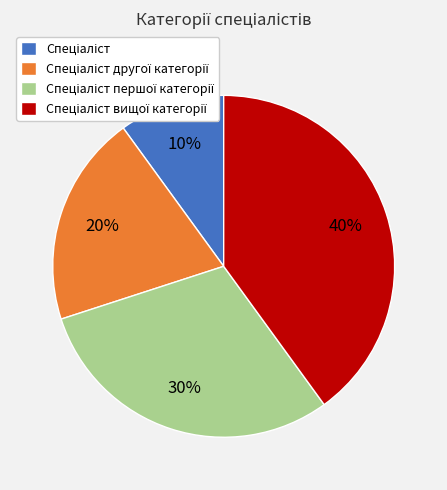

Count the number of slices in the pie.

4